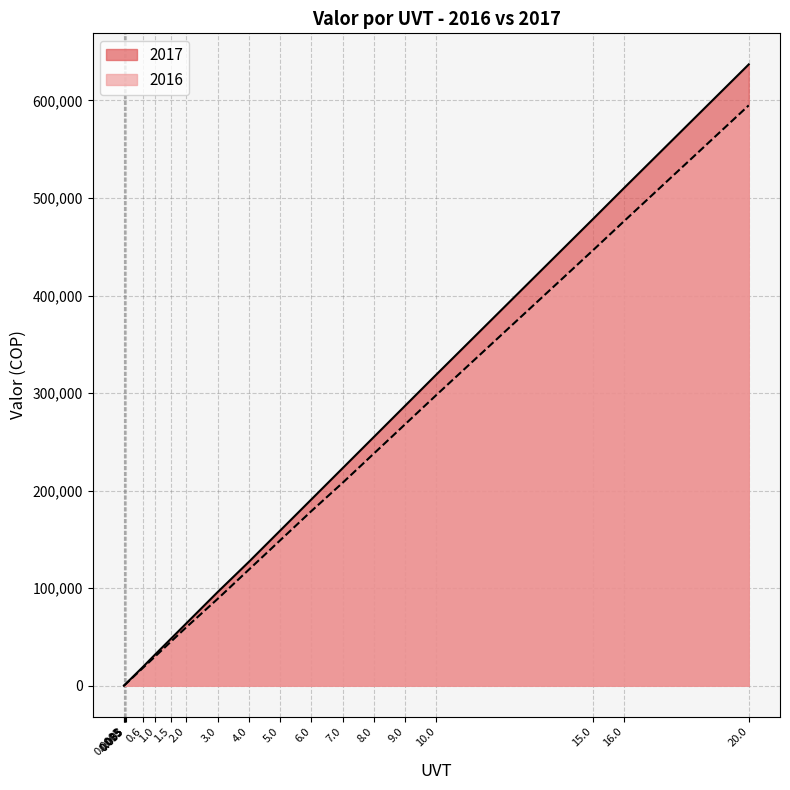

At which category is the sum across all series the highest?

20.0